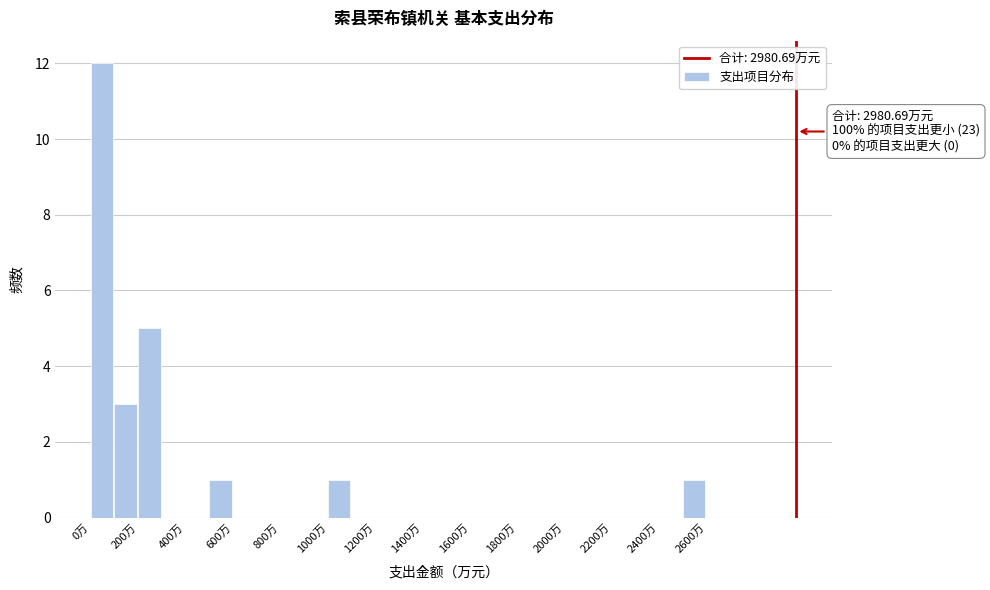

Which range on the x-axis has the tallest bar?

0 to 100